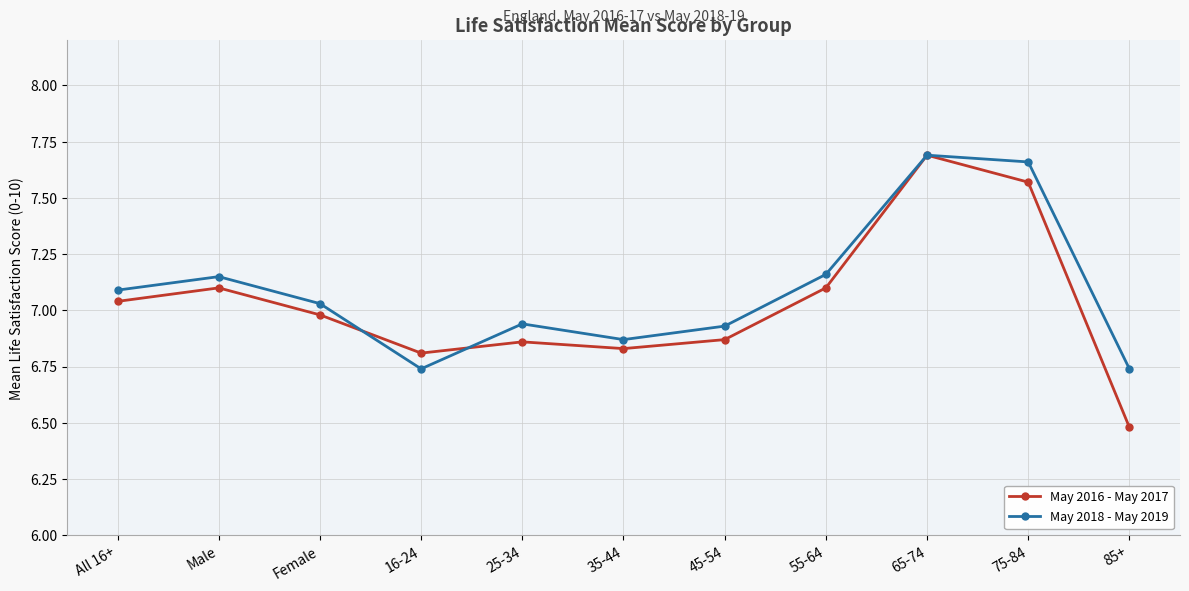

Is it true that May 2018 - May 2019 equals 2.1 at 25-34?

False